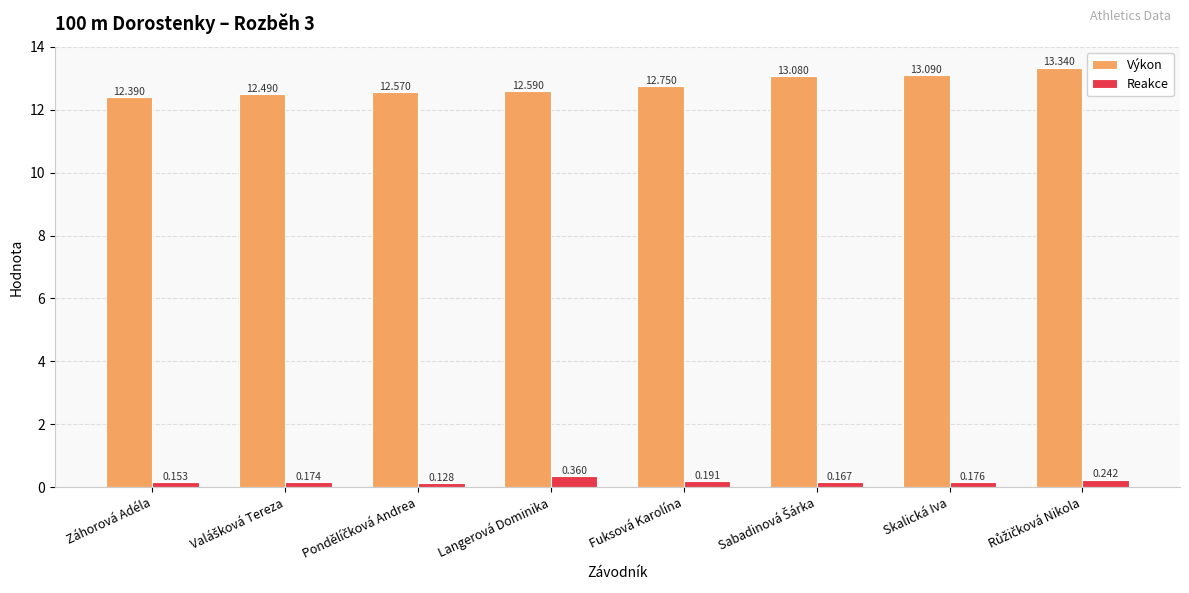

The value of Výkon at Fuksová Karolína is 19.8. True or false?

False